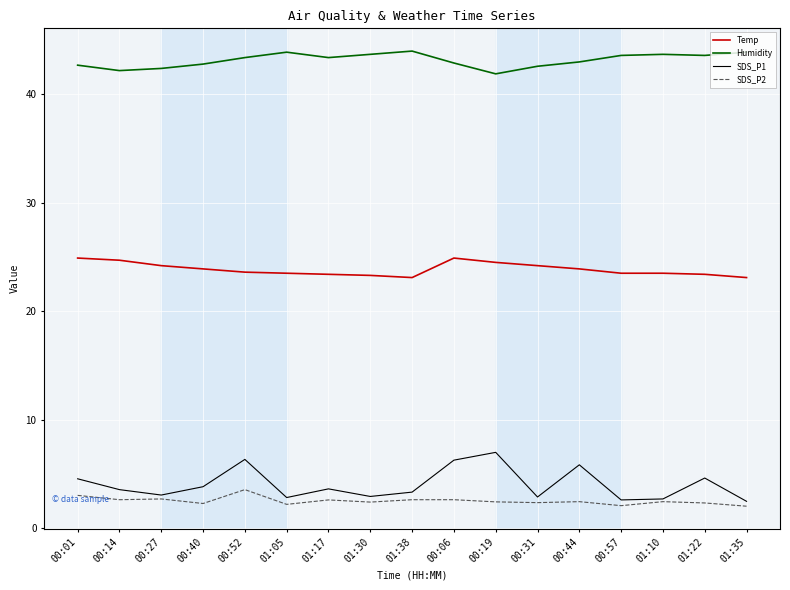

True or false: SDS_P1 and Temp intersect in this chart.

False